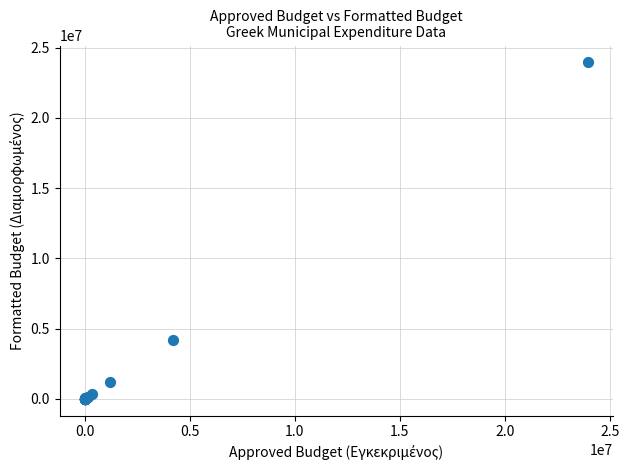

What Y value in the scatter plot is closest to 11980769?

4211793.9